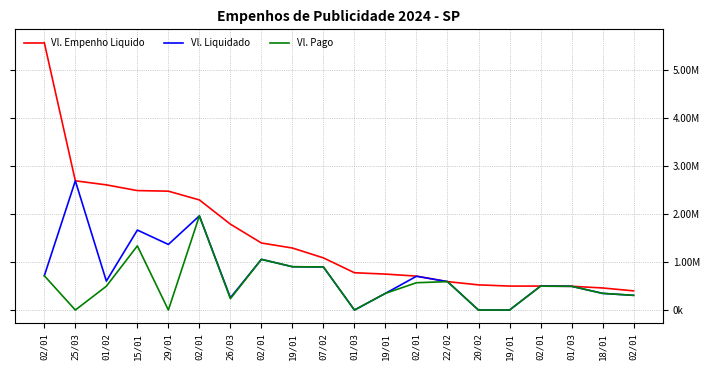

What are all the series names shown in the legend?

Vl. Empenho Liquido, Vl. Liquidado, Vl. Pago